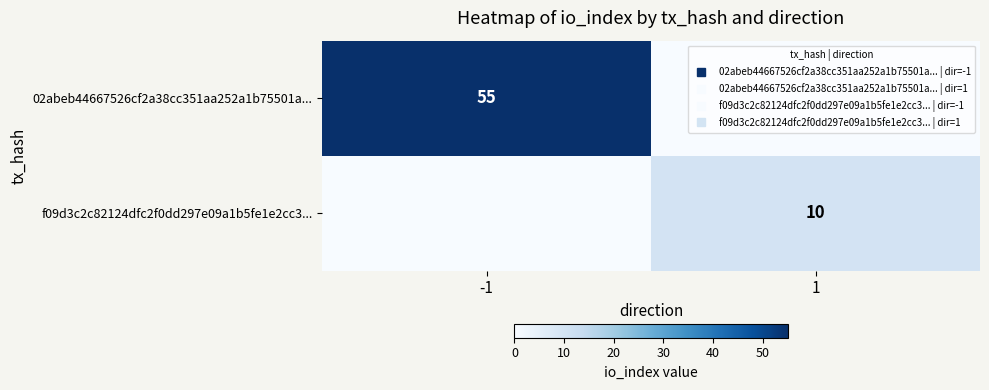

The value of f09d3c2c82124dfc2f0dd297e09a1b5fe1e2cc3... at -1 is 0. True or false?

True